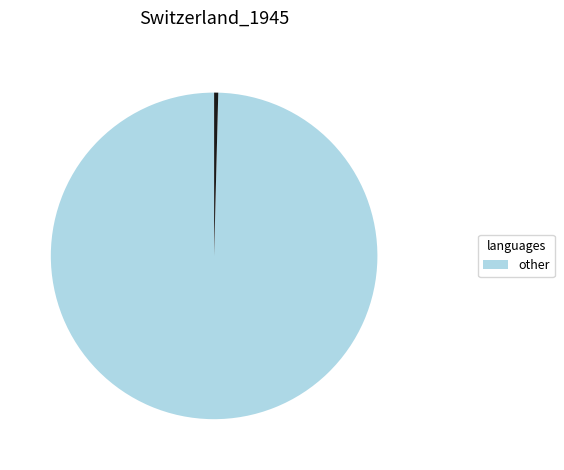

Does any single category account for the majority?

Yes